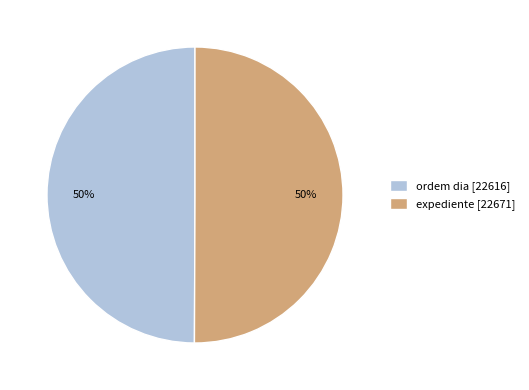

Combined, do expediente [22671] and ordem dia [22616] account for over 50%?

Yes